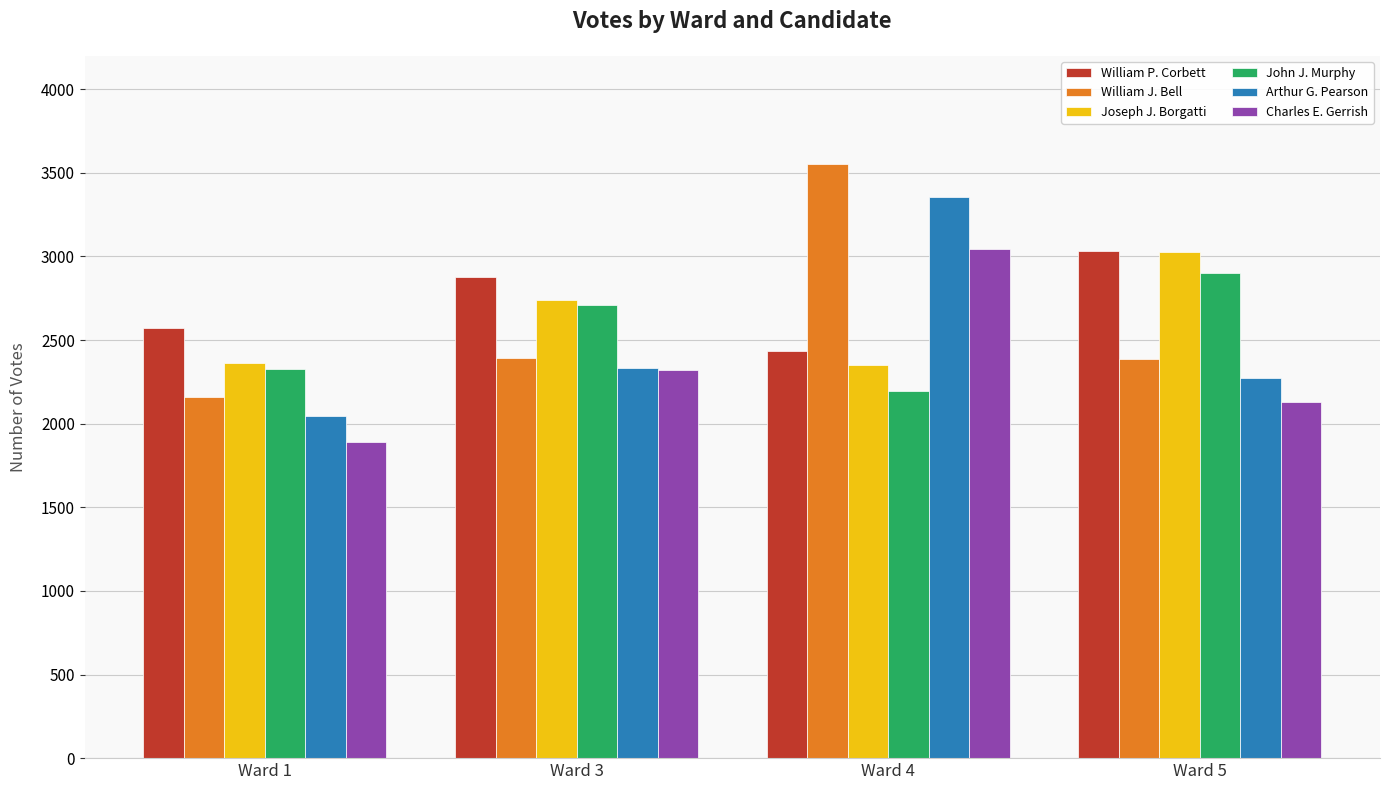

What is the approximate value of Arthur G. Pearson at Ward 1, to the nearest 10?

2050